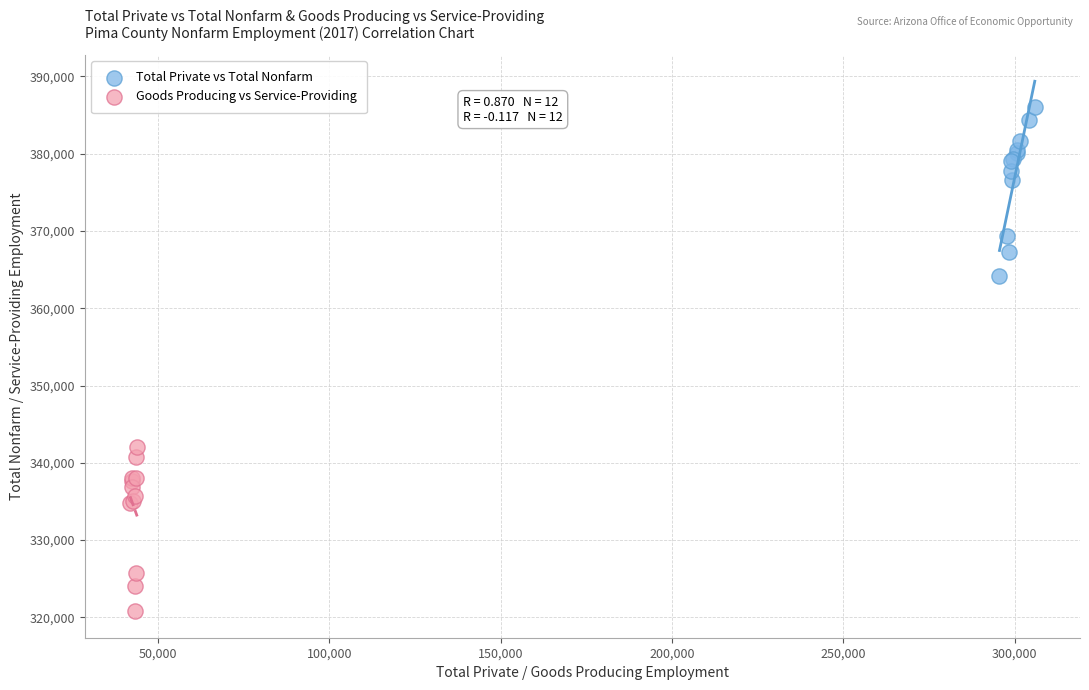

Which series contains the highest Y value?

Total Private vs Total Nonfarm